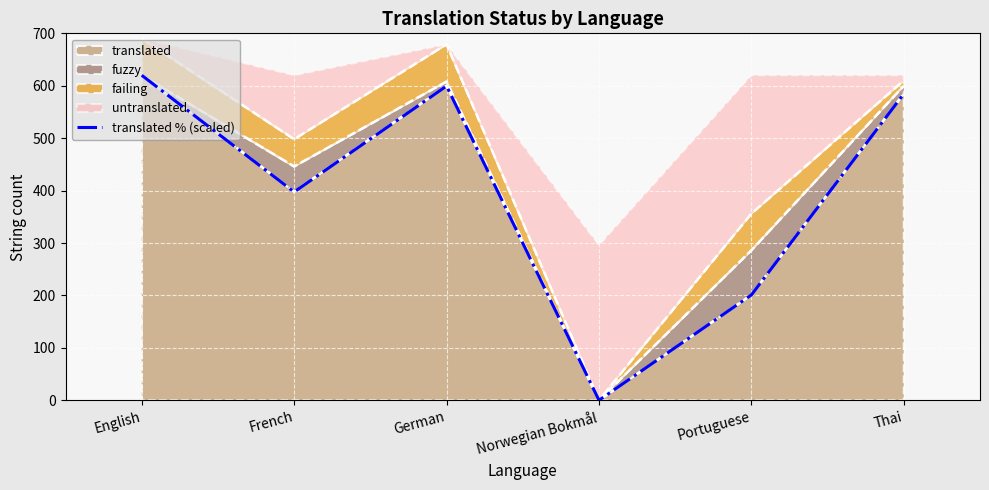

Where is the data nearest to the value 310?

French